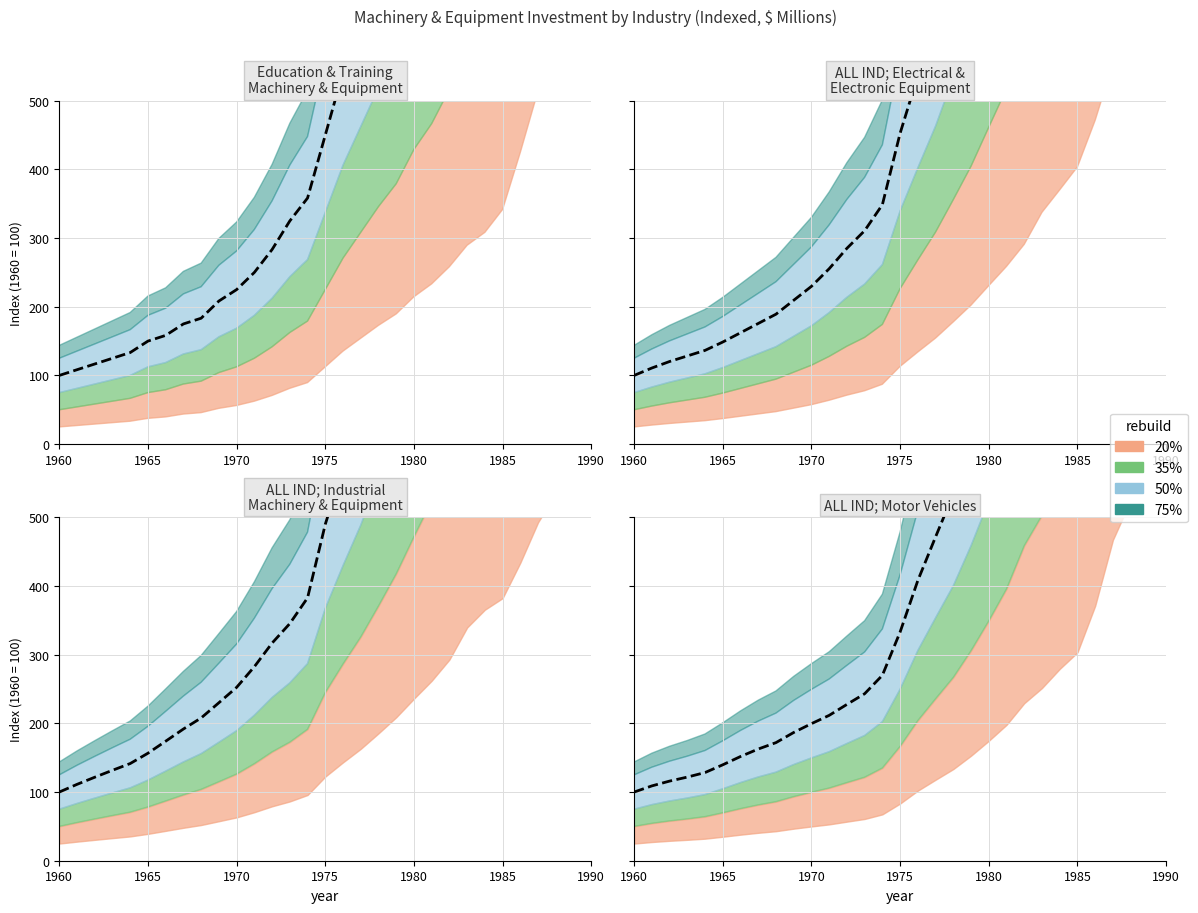

How many data points in ALL INDUSTRIES; Electrical and electronic equipment are less than 452?

15